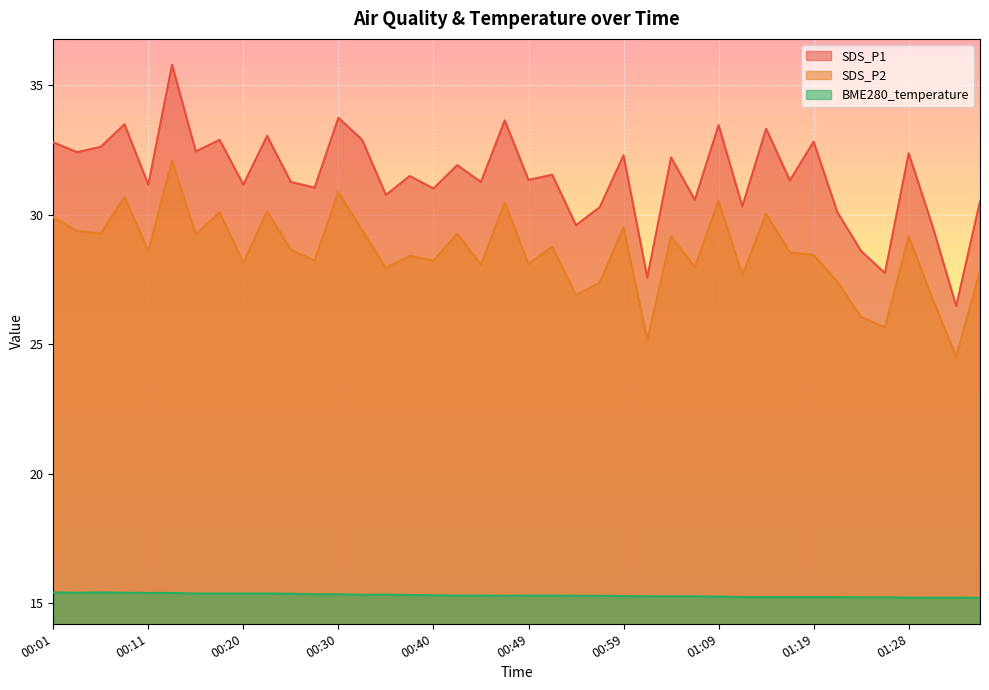

Where is the first local maximum for SDS_P1?

00:08